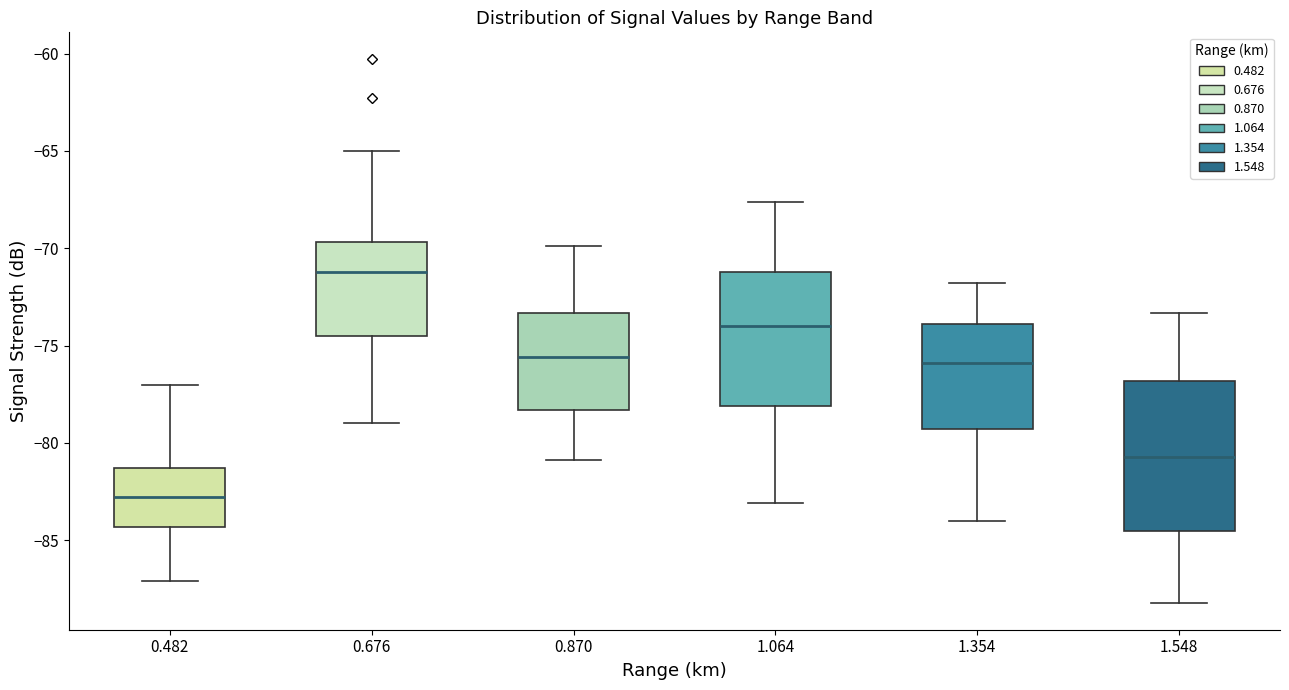

Reading left to right, transcribe this box plot: for each box, give where its median line is, the range the box spans, and where its two whiskers end, as read against the y-axis. The values are not printed on the chart, so give them approximately, as read against the axis.

0.482: median -83.0, box -84.5 to -81.5, whiskers -87.0 to -77.0
0.676: median -71.0, box -74.5 to -69.5, whiskers -79.0 to -65.0
0.870: median -75.5, box -78.5 to -73.5, whiskers -81.0 to -70.0
1.064: median -74.0, box -78.0 to -71.0, whiskers -83.0 to -67.5
1.354: median -76.0, box -79.5 to -74.0, whiskers -84.0 to -72.0
1.548: median -80.5, box -84.5 to -77.0, whiskers -88.0 to -73.5